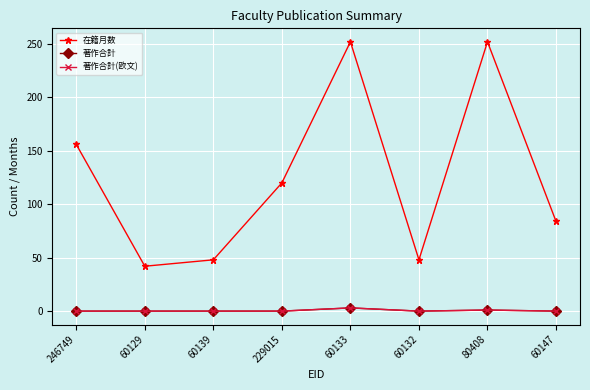

Reading left to right, extract all data points from this chart.

在籍月数: 246749=156	60129=42	60139=48	229015=120	60133=252	60132=48	80408=252	60147=84
著作合計: 246749=0	60129=0	60139=0	229015=0	60133=3	60132=0	80408=1	60147=0
著作合計(欧文): 246749=0	60129=0	60139=0	229015=0	60133=3	60132=0	80408=1	60147=0